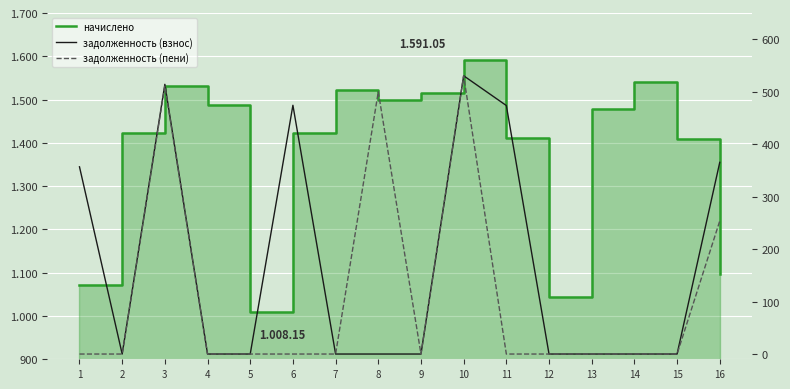

Which series has the largest total across all categories?

начислено